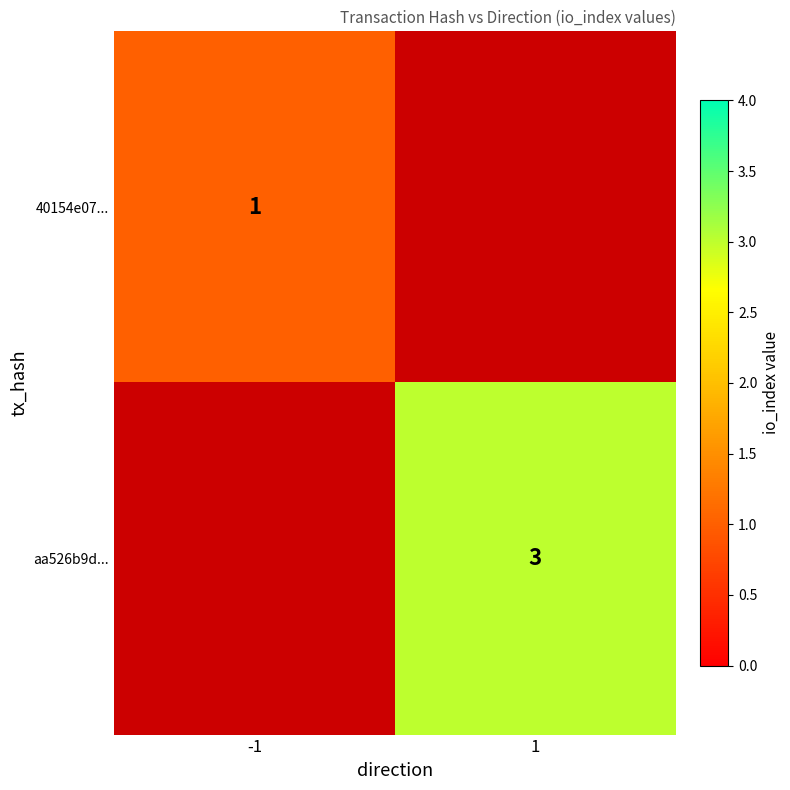

Is it true that 40154e07... equals 0 at -1?

False